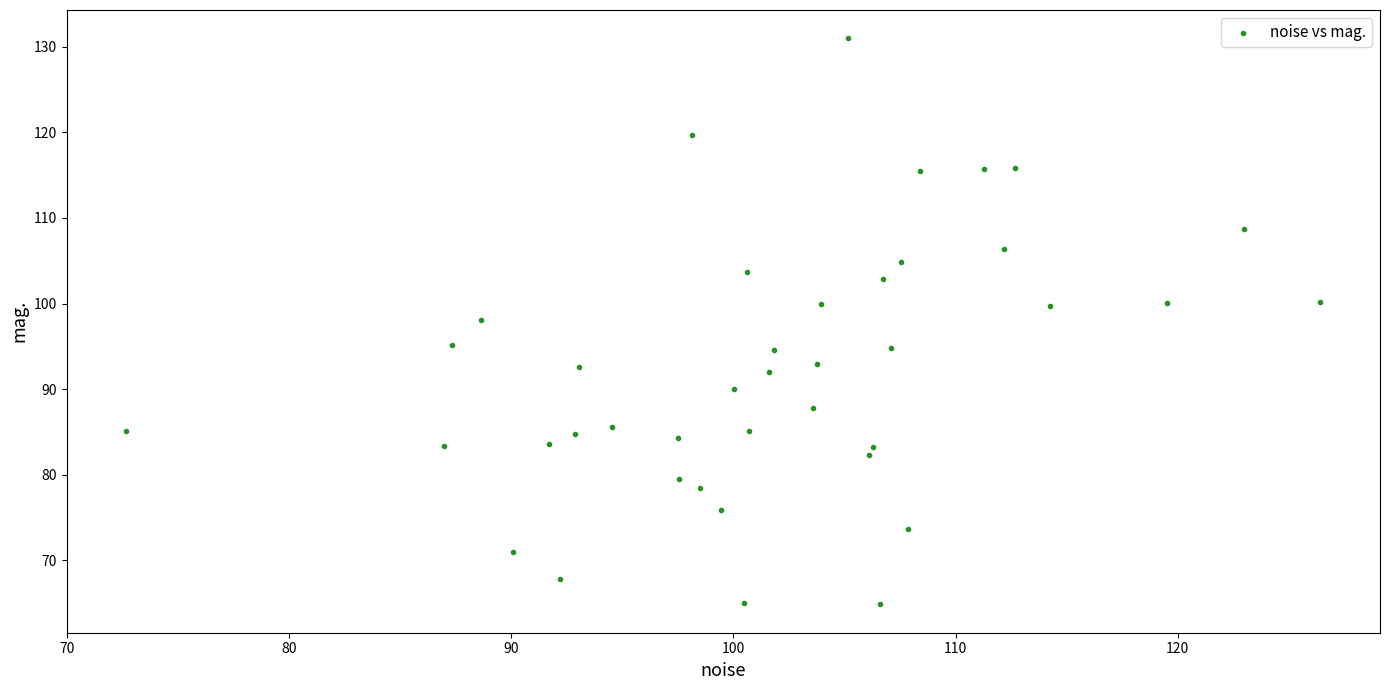

What is the range of Y values (max minus min)?

66.1